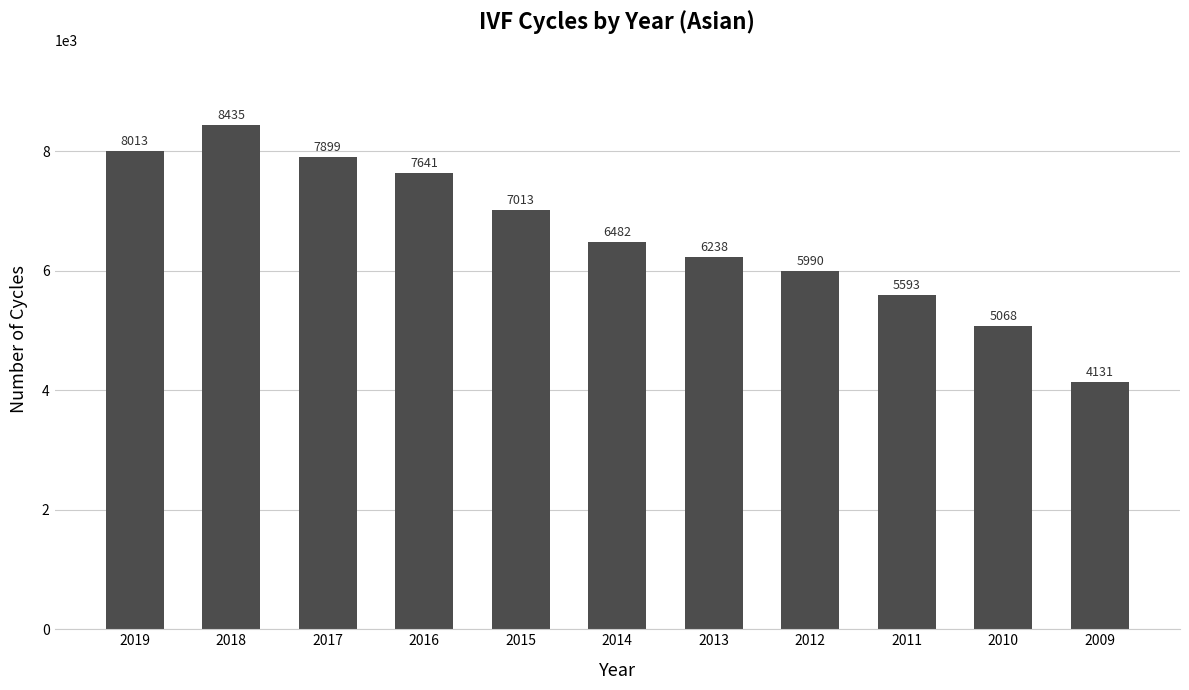

Which category has the lowest value across all series?

2009